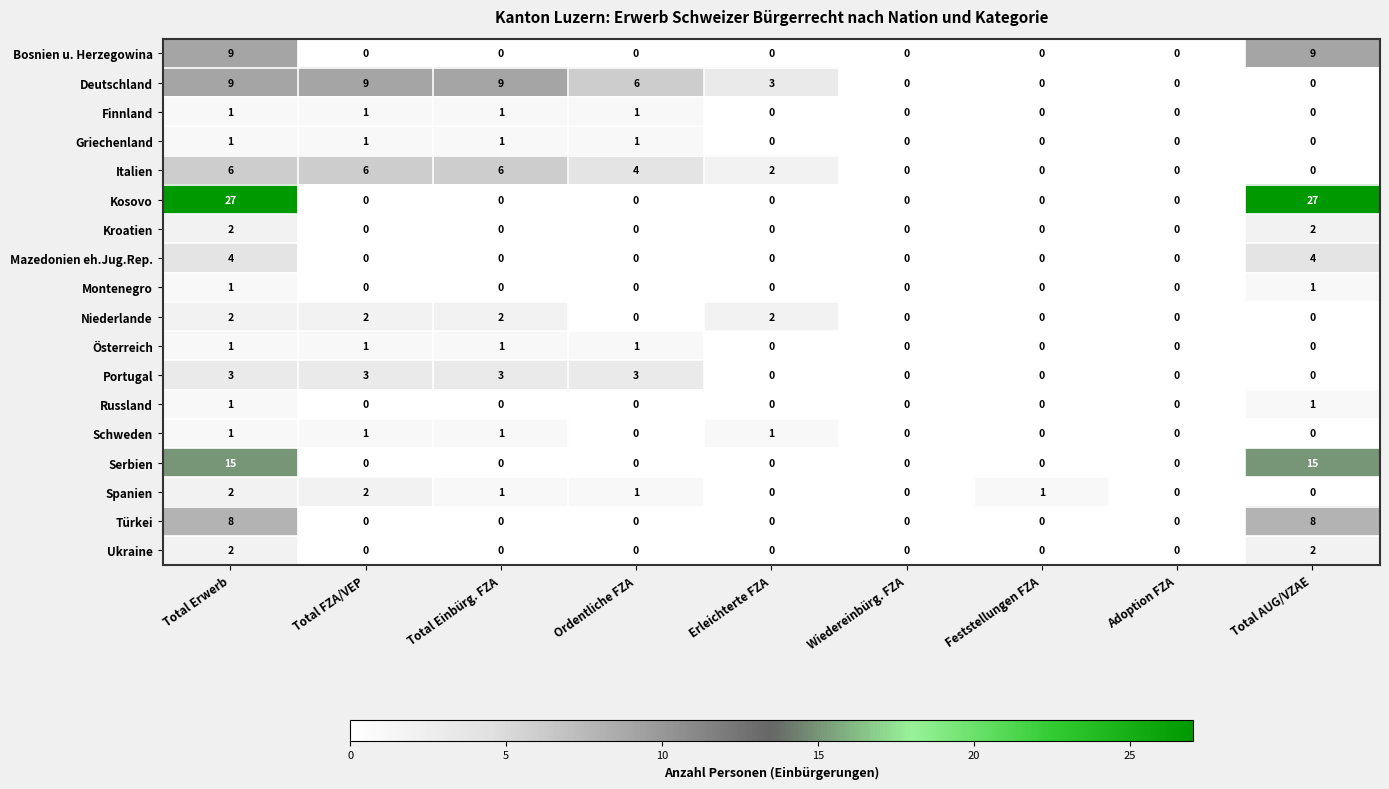

The value of Italien at Total Erwerb is 6. True or false?

True